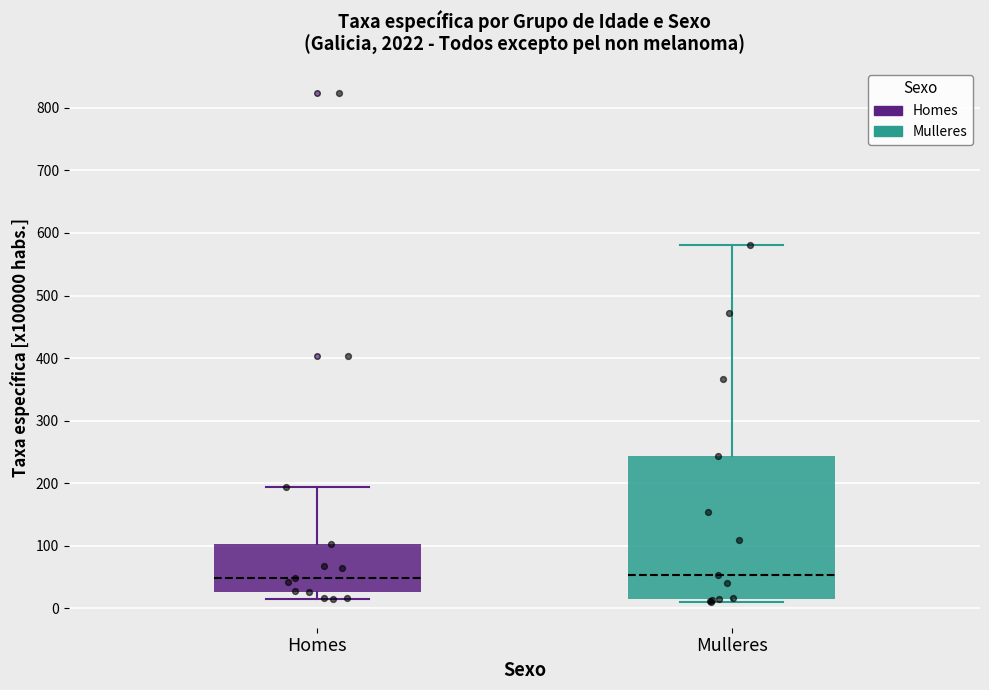

Reading left to right, read every box against the y-axis: the position of its median line, the range the box covers, and the ends of its whiskers. The values are not printed on the chart, so give them approximately, as read against the axis.

Homes: median 50, box 30 to 100, whiskers 10 to 190
Mulleres: median 50, box 20 to 240, whiskers 10 to 580